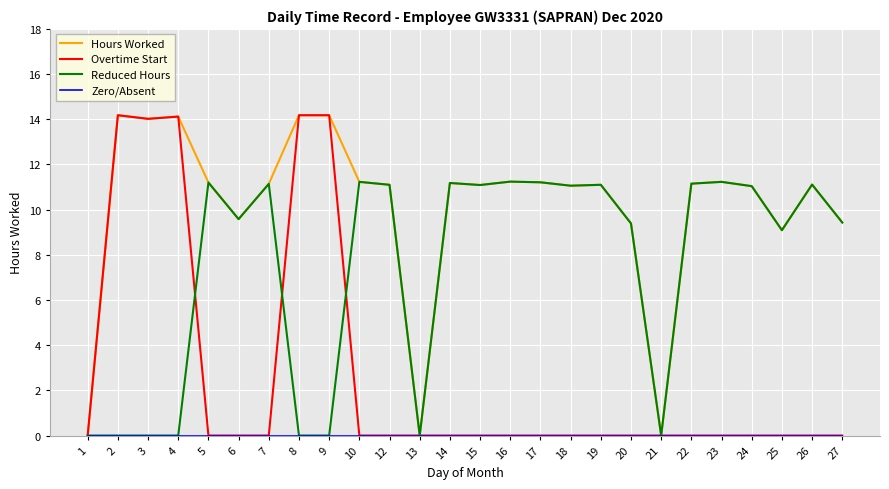

What is the difference between the highest and lowest values at 8?

14.2